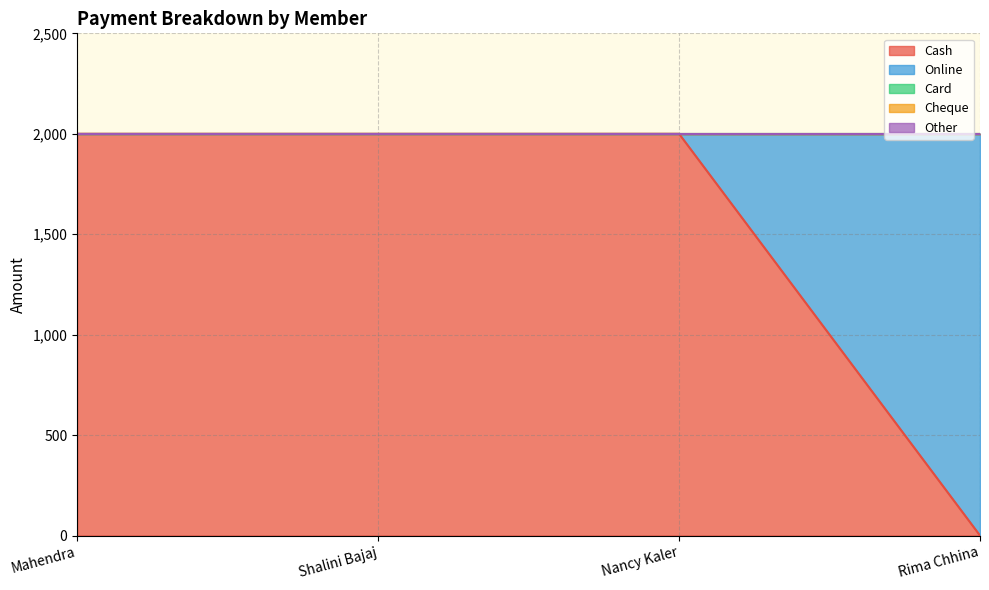

What is the total value across all series at Nancy Kaler?

2000